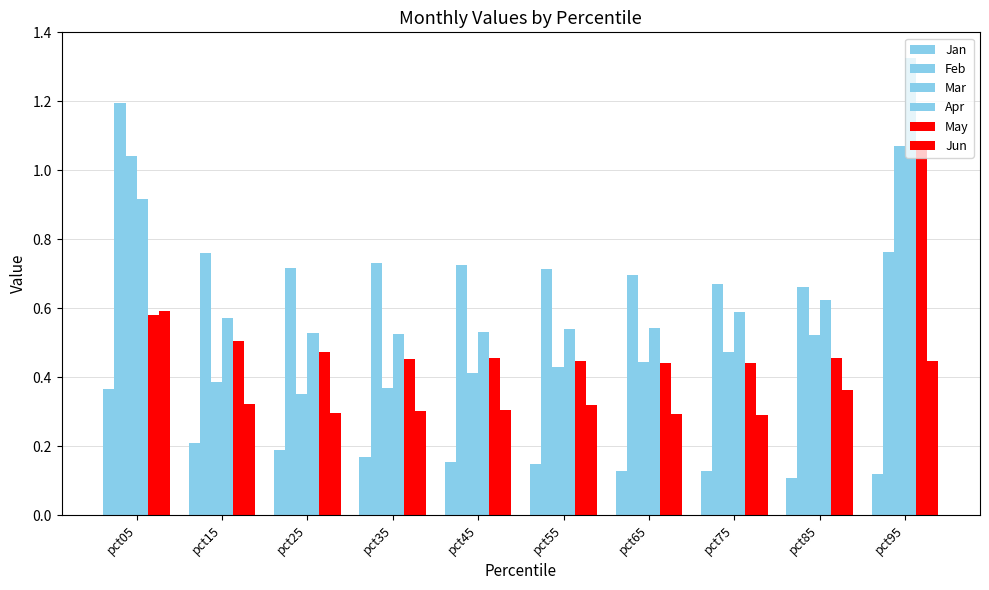

What is the spread (max minus min) of values at pct15?

0.6